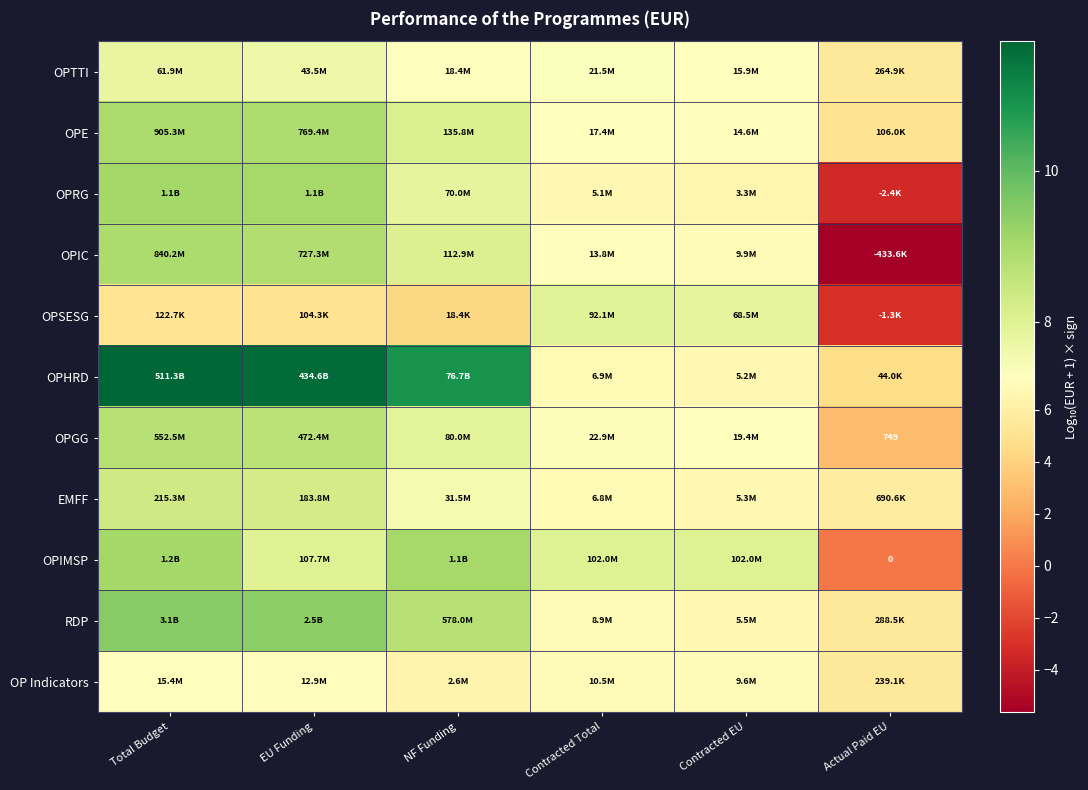

What is the average value of the OPIMSP series?

7.0